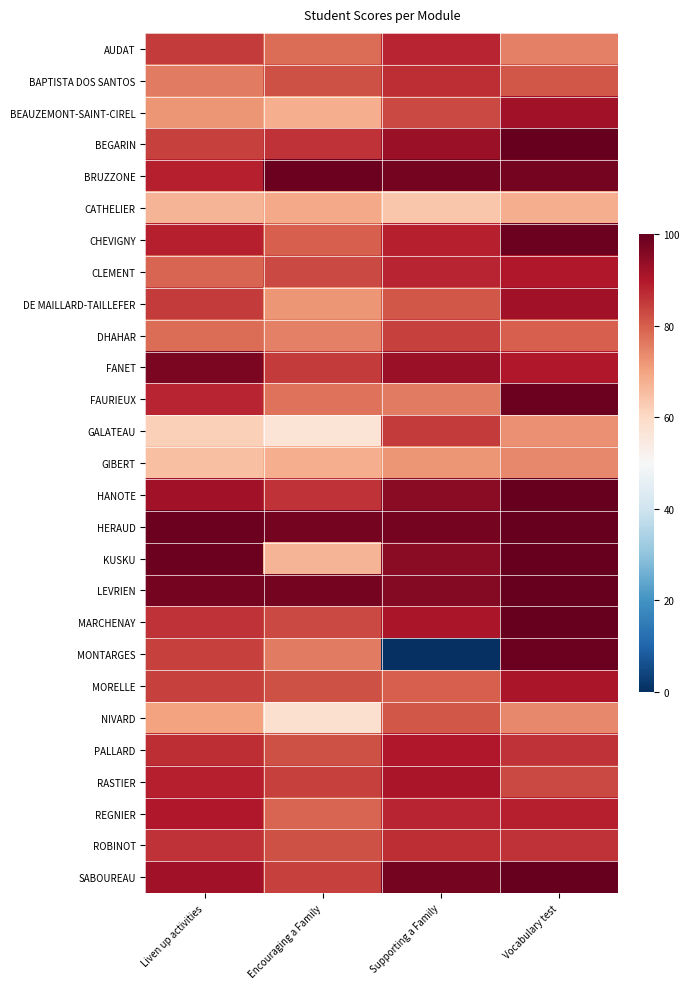

Count the number of data series in this chart.

27